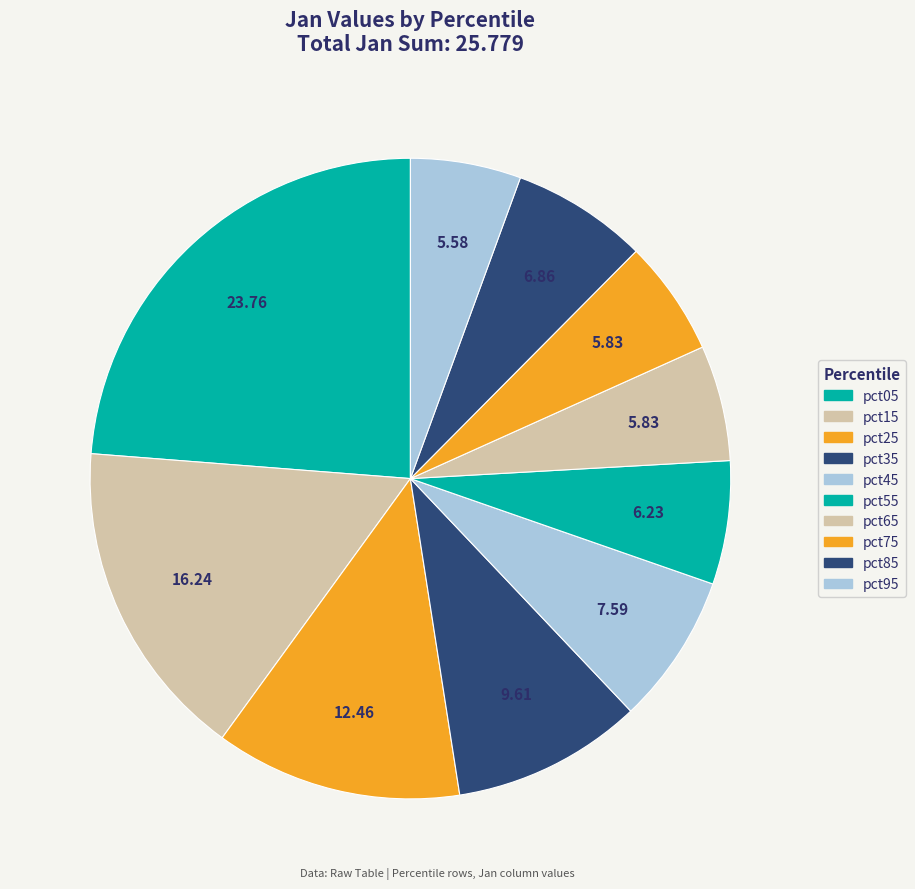

What percentage is NOT represented by pct55?

93.8%